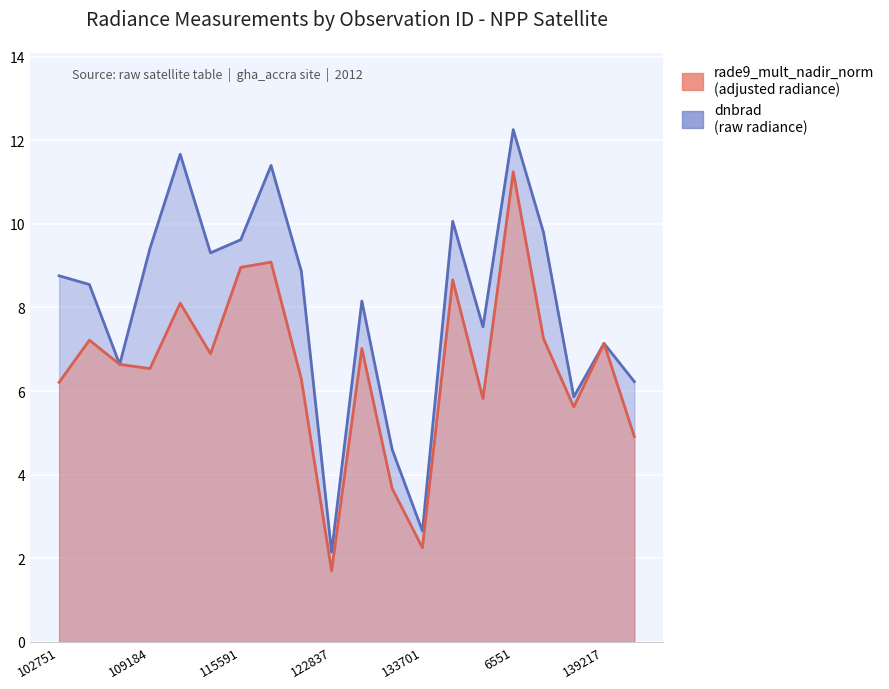

Reading left to right, extract all data points from this chart.

dnbrad: 8.8	8.5	6.6	9.4	11.7	9.3	9.6	11.4	8.9	2.1	8.2	4.6	2.7	10.1	7.5	12.3	9.8	5.9	7.1	6.2
rade9_mult_nadir_norm: 6.2	7.2	6.6	6.5	8.1	6.9	9.0	9.1	6.3	1.7	7.0	3.7	2.3	8.7	5.8	11.2	7.3	5.6	7.1	4.9